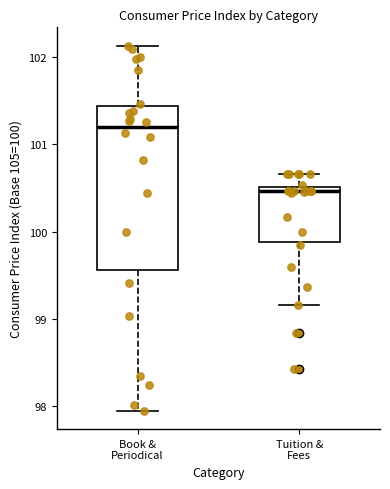

Which box is the tallest, from its lower edge to its upper edge?

Book & Periodical